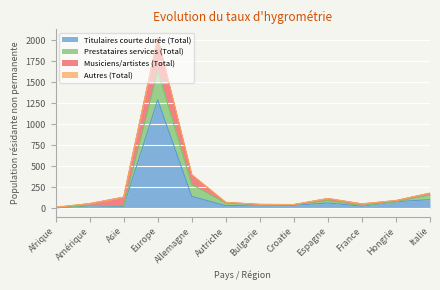

Is it true that Titulaires courte durée (Total) equals 20 at Asie?

True